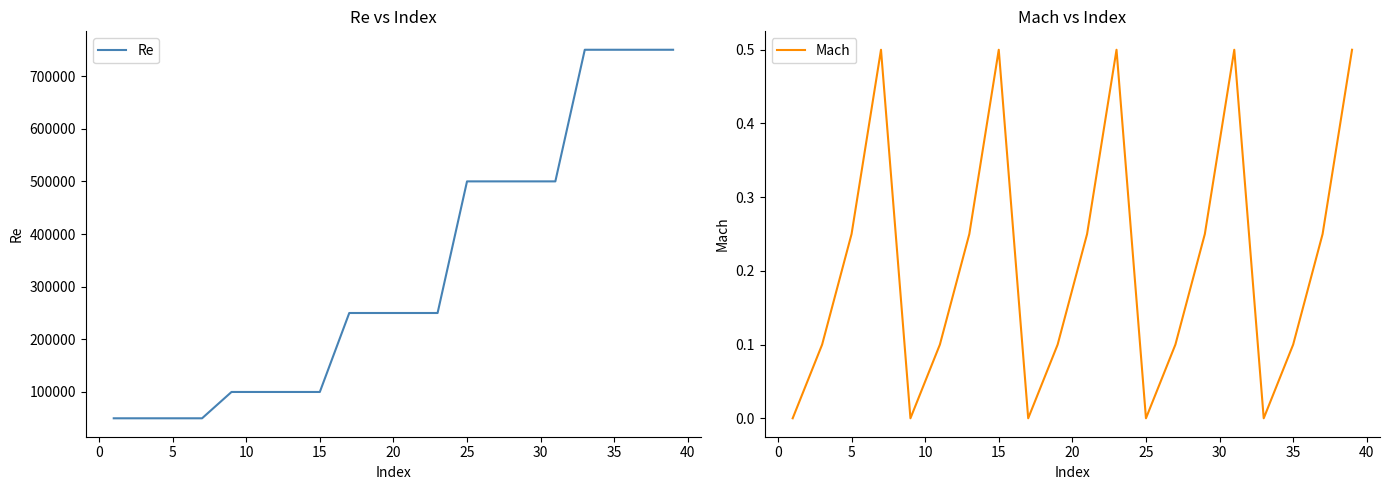

The value of Re at 15 is 100000. True or false?

True